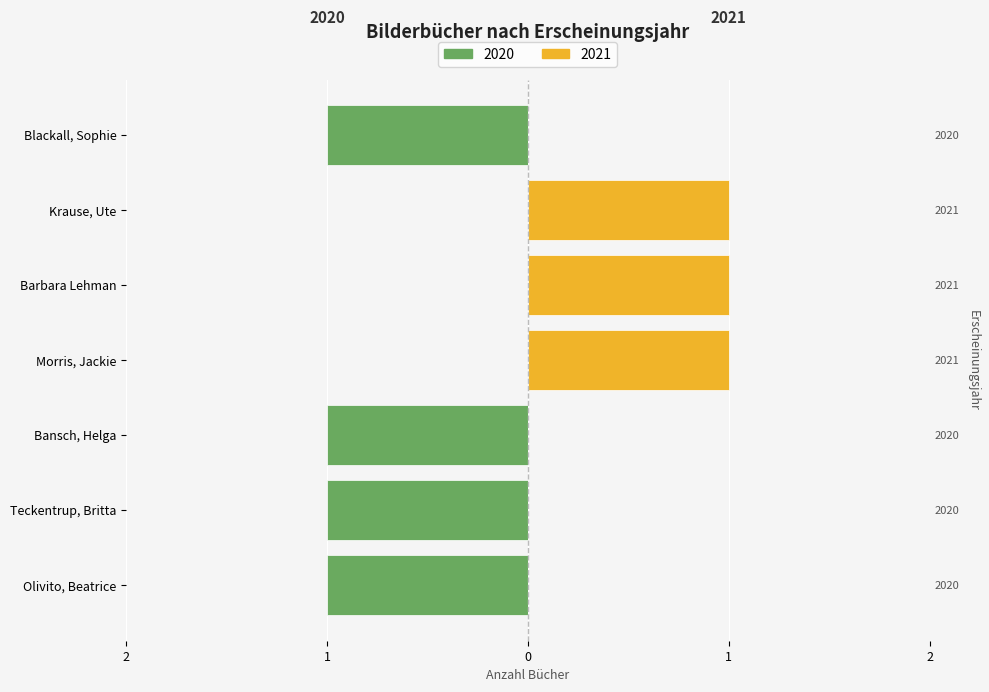

What is the label of the 6th bar from the left?

Krause, Ute